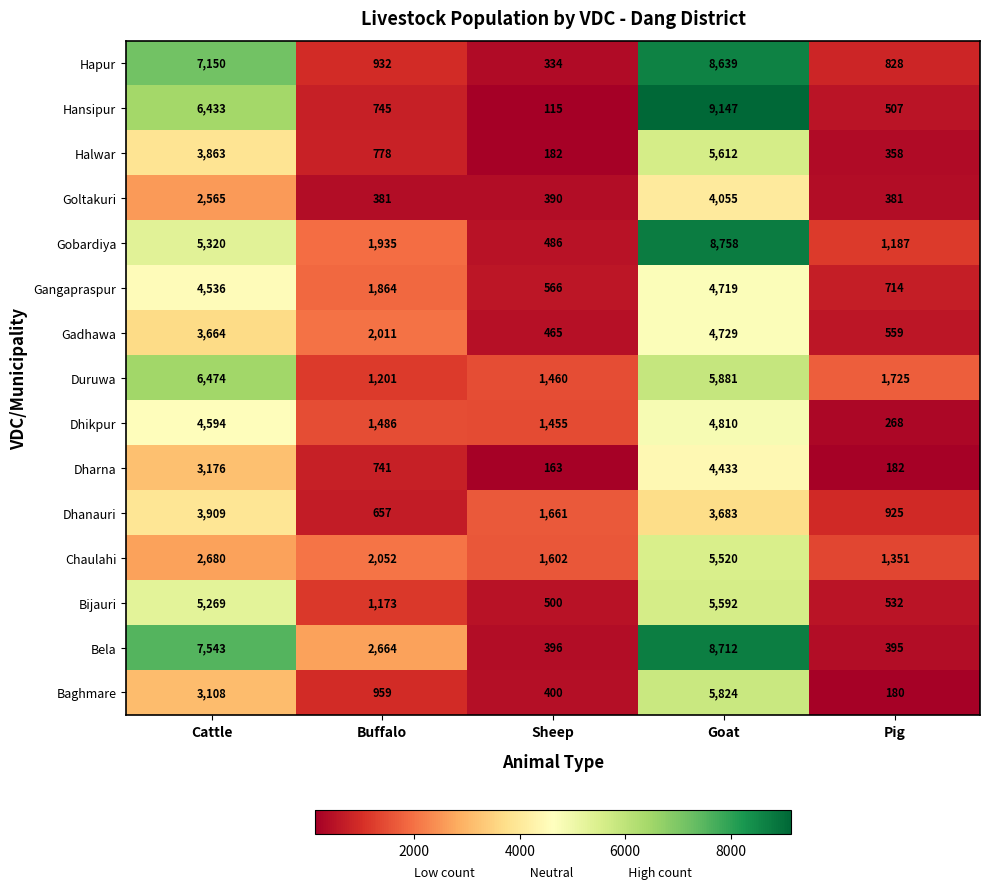

What is the difference between the Halwar values at Sheep and Buffalo?

596